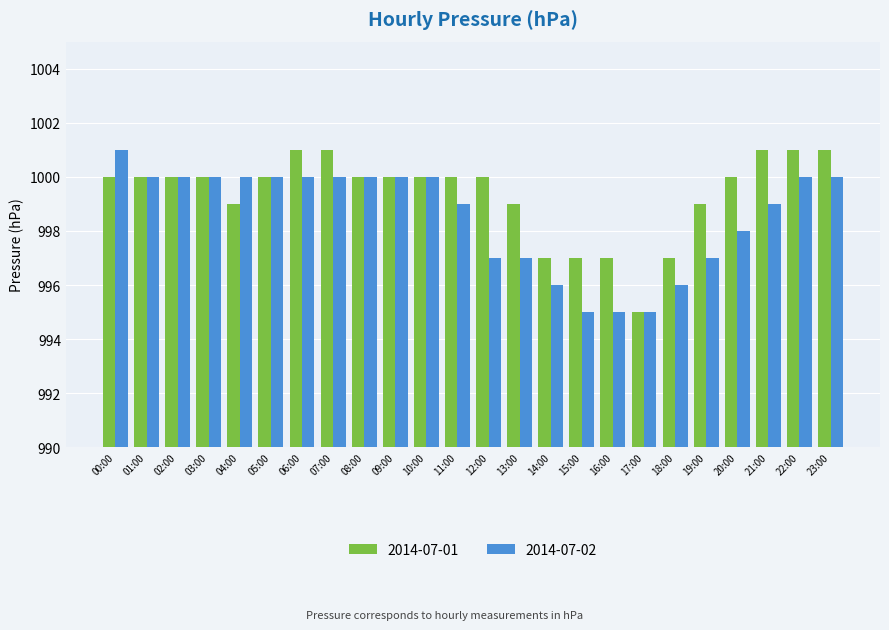

What is the difference between the highest and lowest values at 06:00?

1